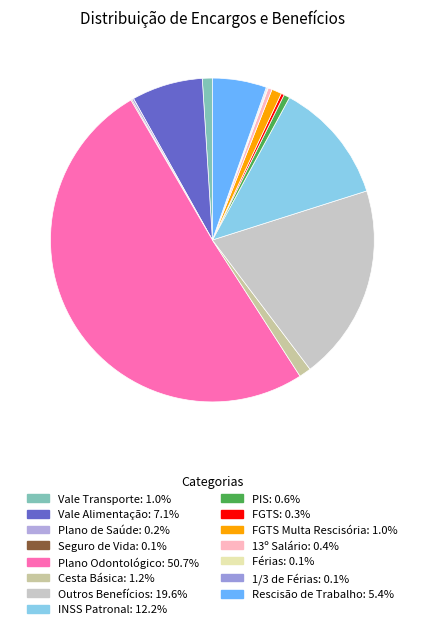

How many segments does this pie chart have?

15